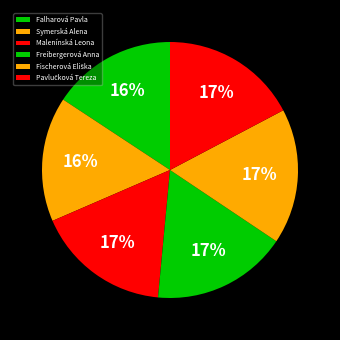

Does any single category account for the majority?

No